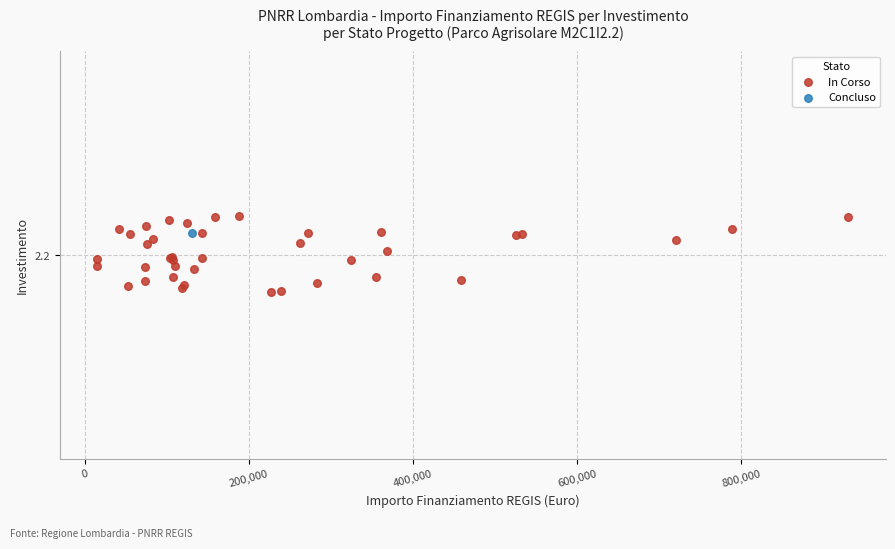

What are all the series names shown in the legend?

In Corso, Concluso